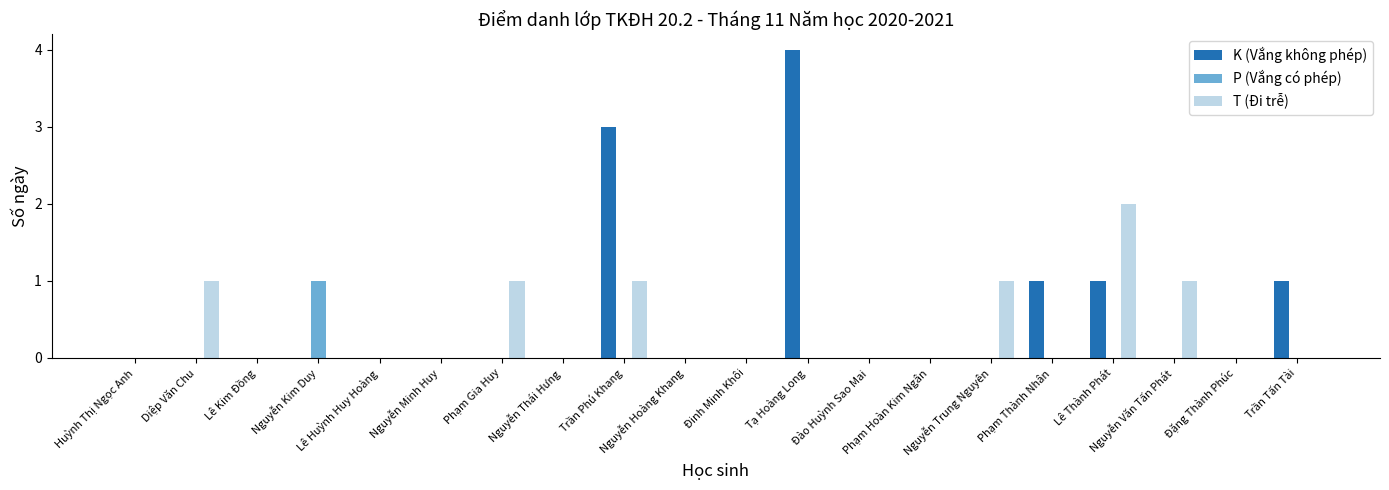

What is the highest value of the P (Vắng có phép) series?

1